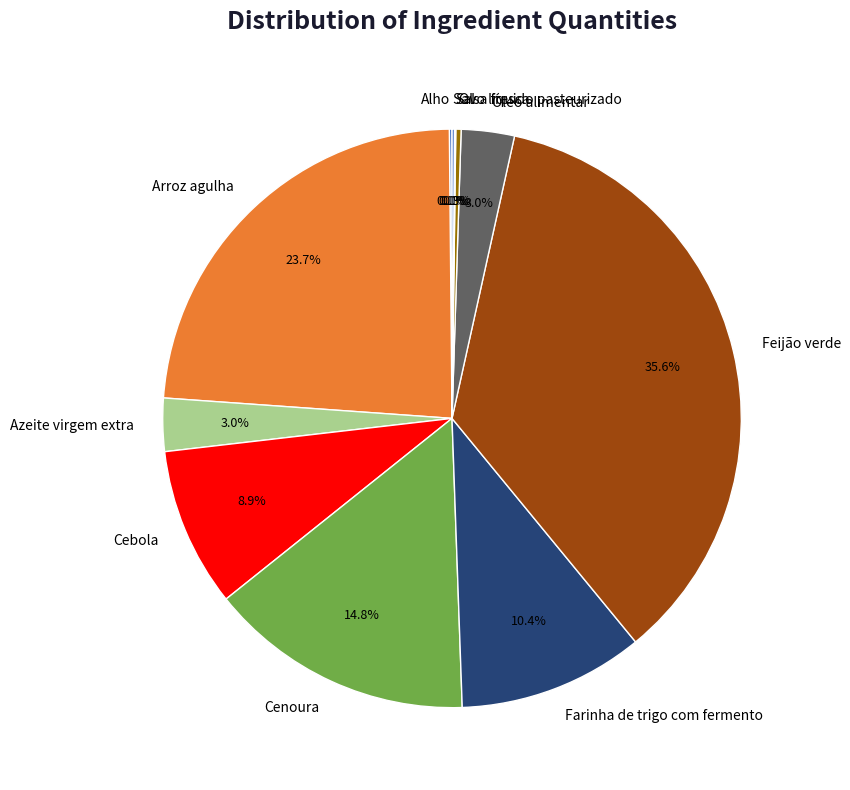

What is the largest slice in the pie chart?

Feijão verde